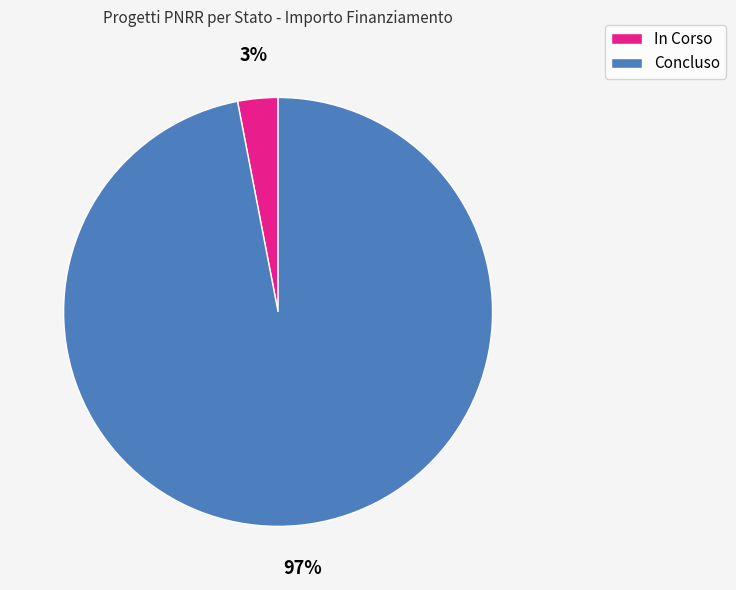

Do In Corso and Concluso together represent more than half of the pie?

Yes